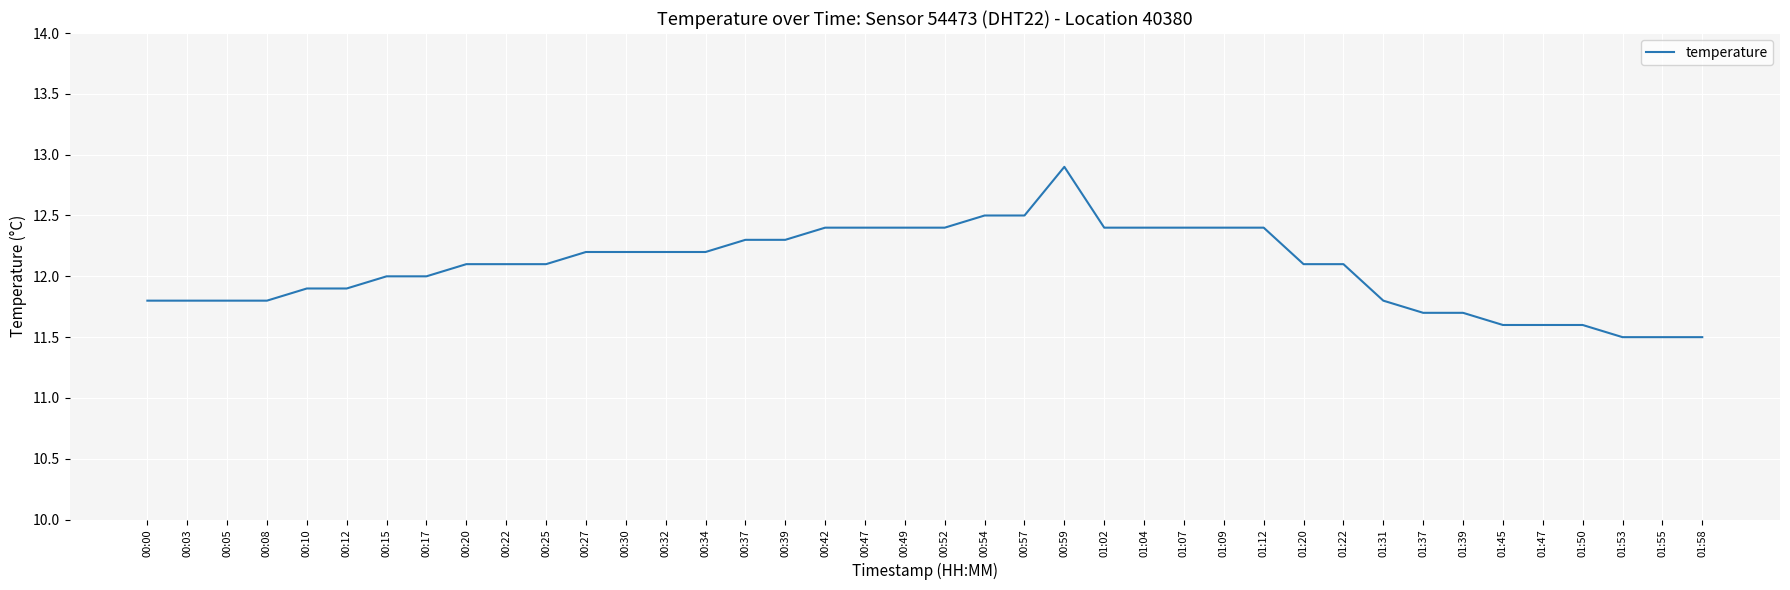

What position from the right is 00:22?

31